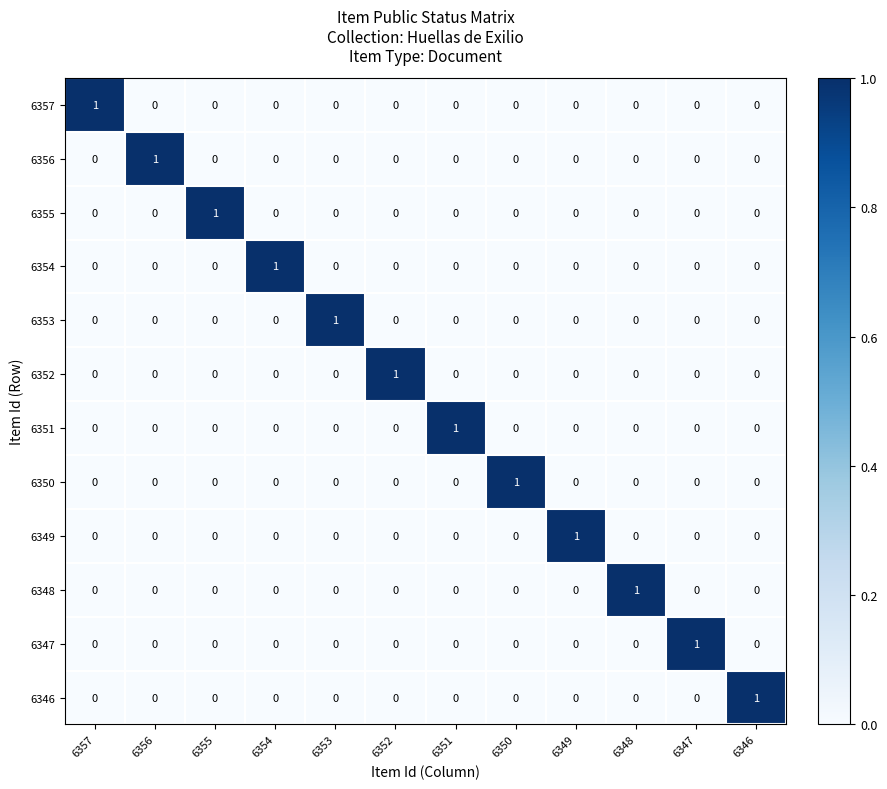

How many 6352 values are between 0 and 1?

12